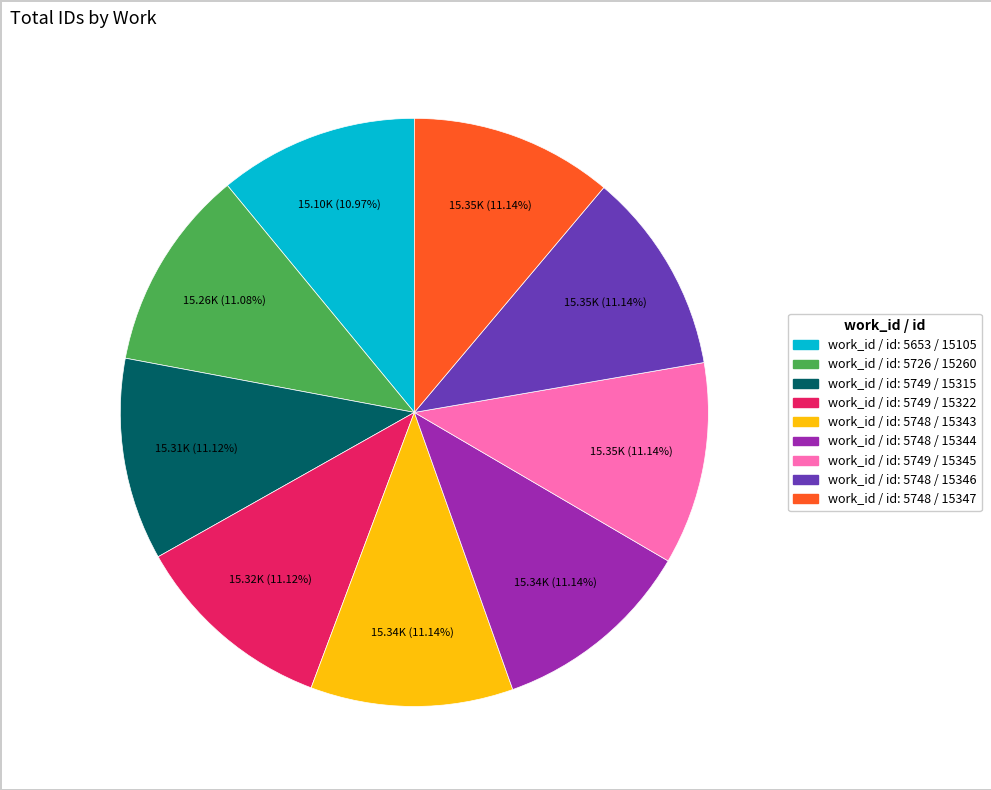

Does any single category account for the majority?

No